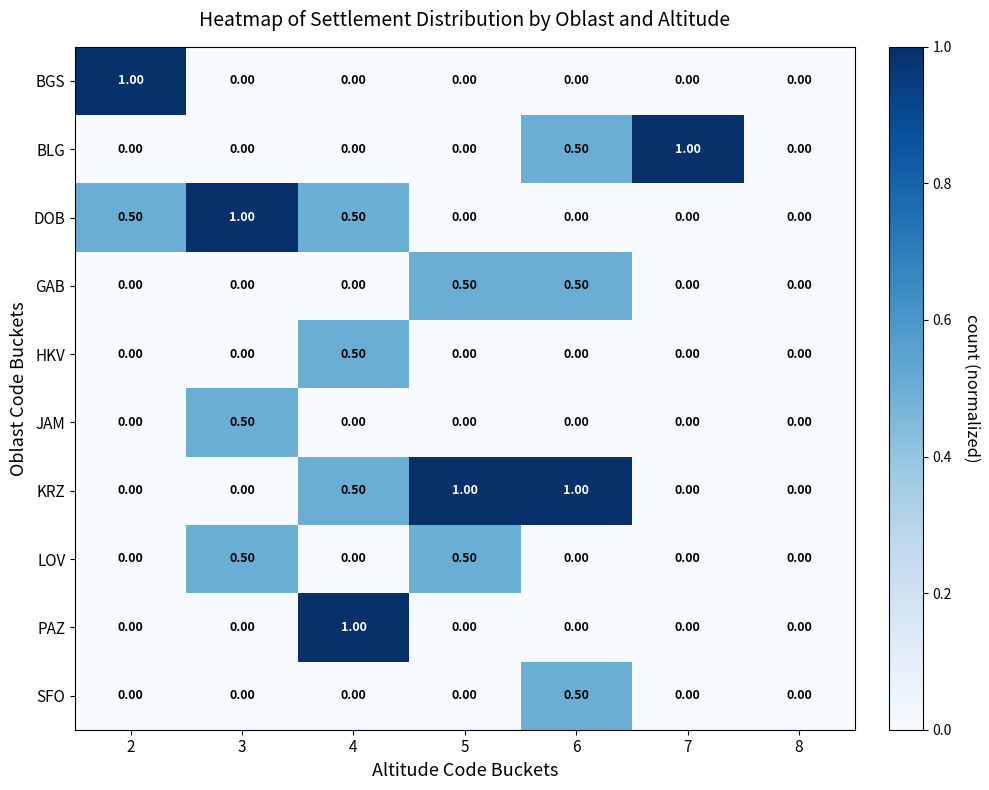

How many values in the SFO series exceed 0?

1